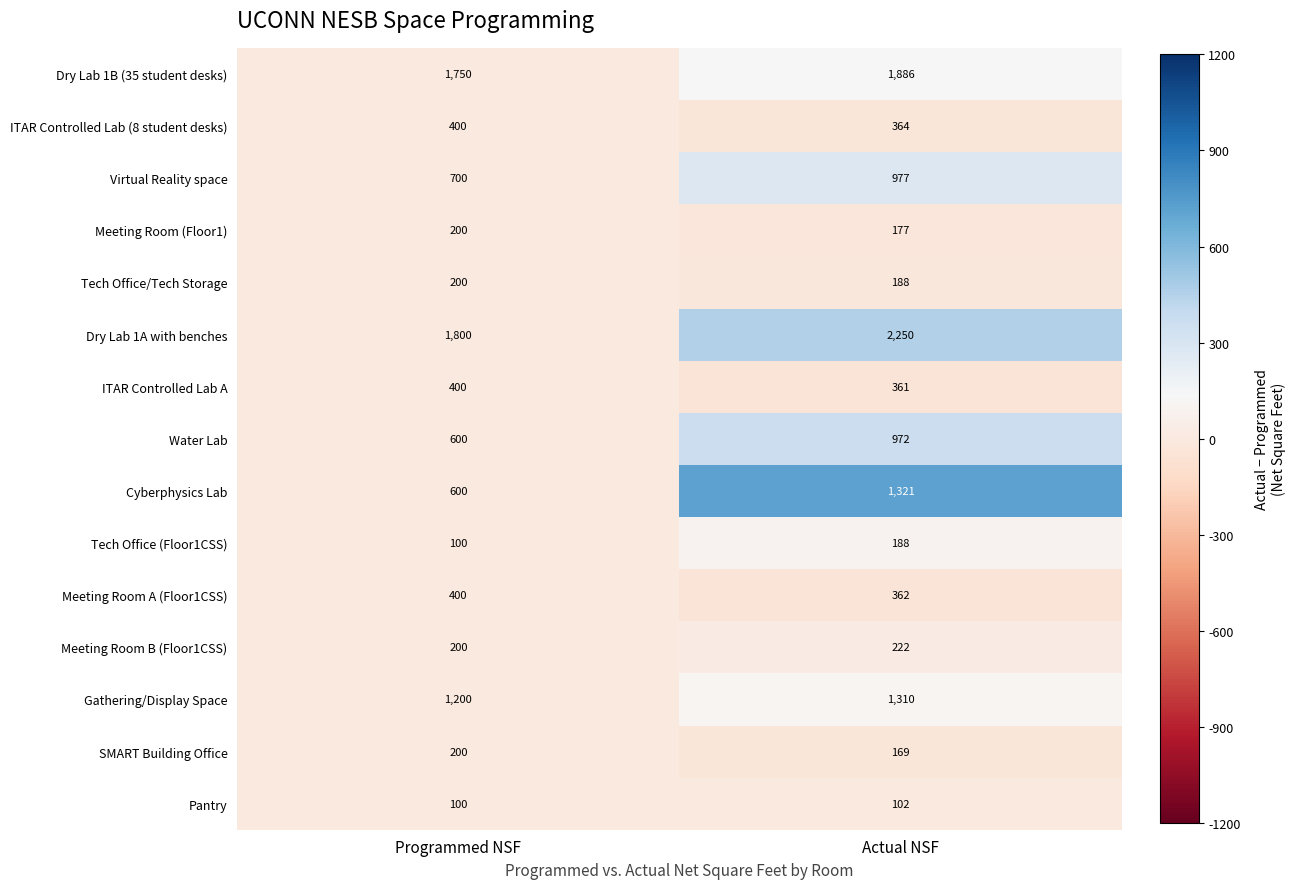

What is the maximum value for SMART Building Office?

200